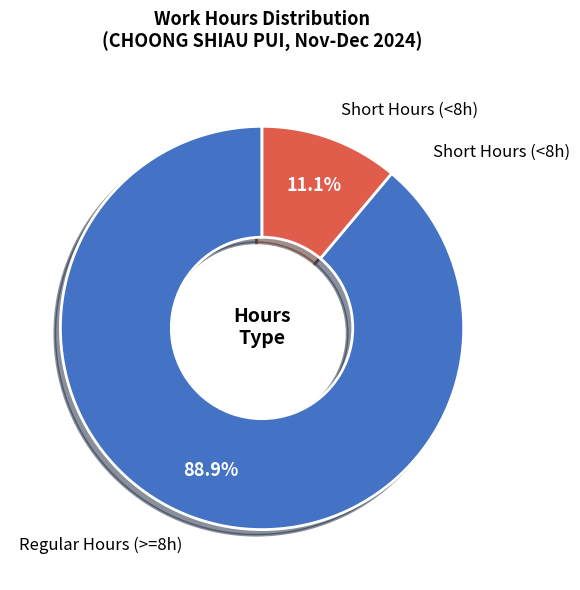

Is there any slice that represents more than half of the pie?

Yes